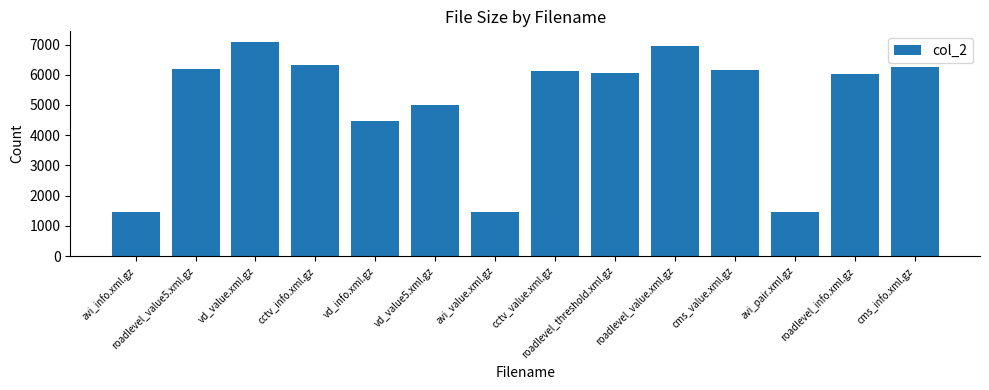

What is the approximate value at avi_pair.xml.gz, to the nearest 50?

1450